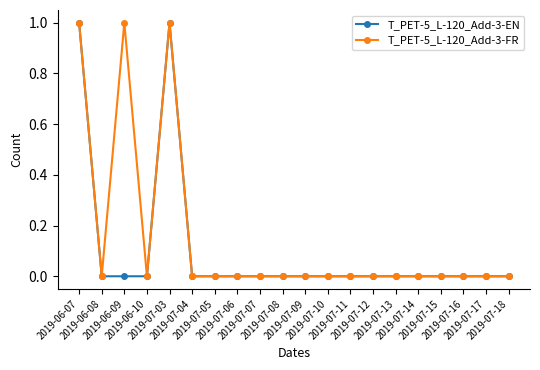

How many lines are shown in the chart?

2